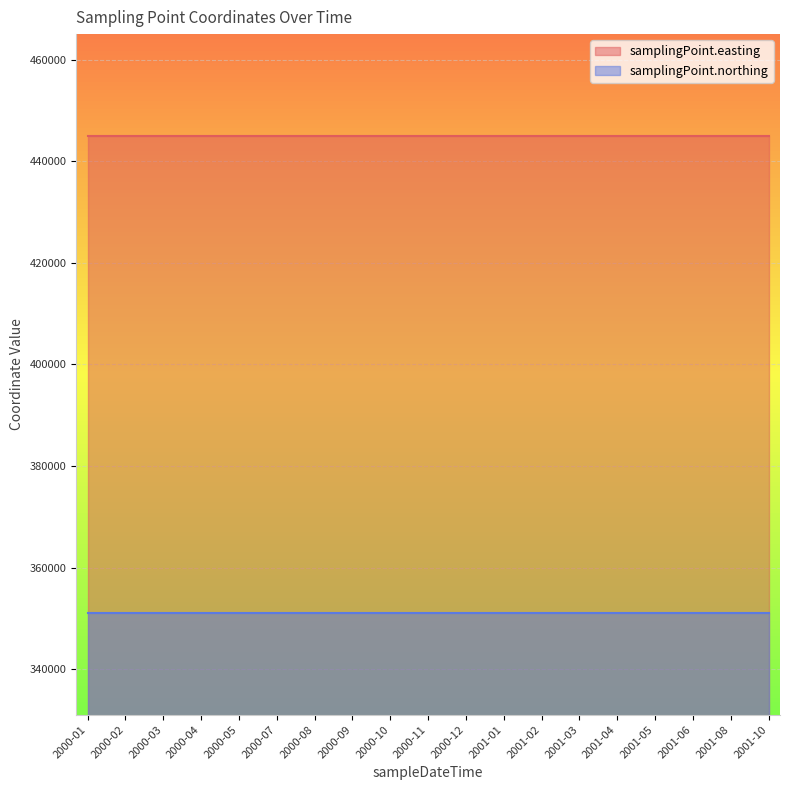

What is the highest value of the samplingPoint.easting series?

445021